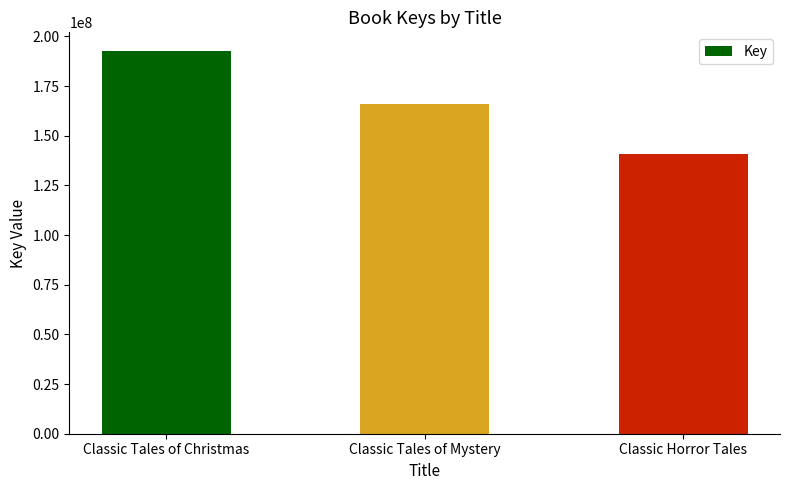

Count the values in the range 141020954 to 192466196.

3